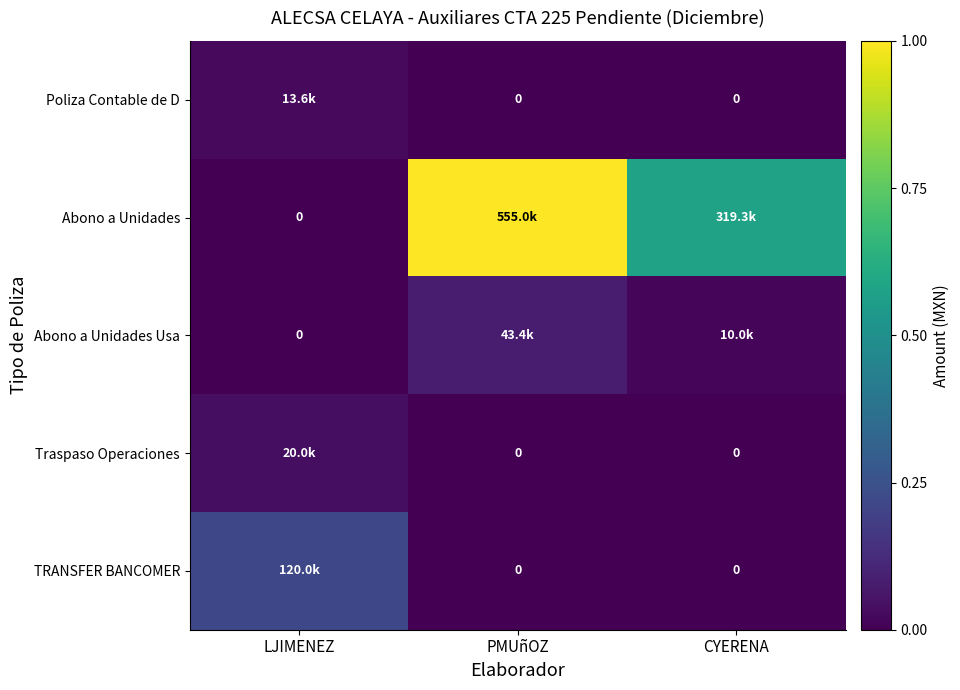

Rank the series by their maximum value, from highest to lowest.

Abono a Unidades, TRANSFER BANCOMER, Abono a Unidades Usa, Traspaso Operaciones, Poliza Contable de D